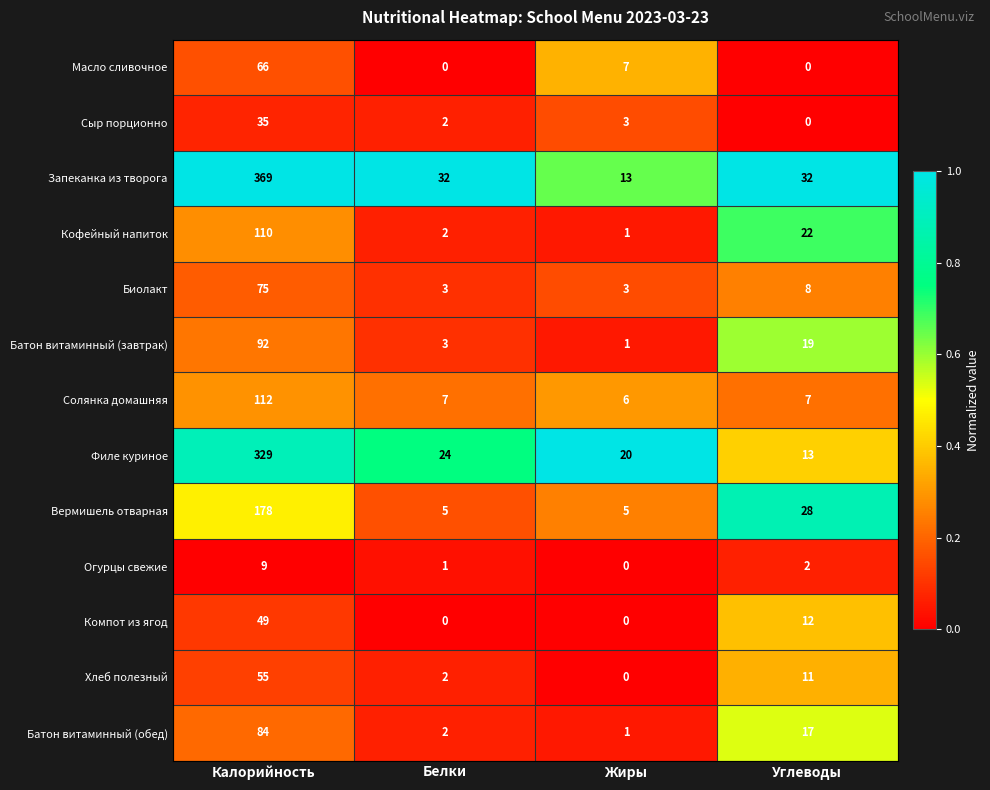

Which series has the widest spread of values?

Запеканка из творога